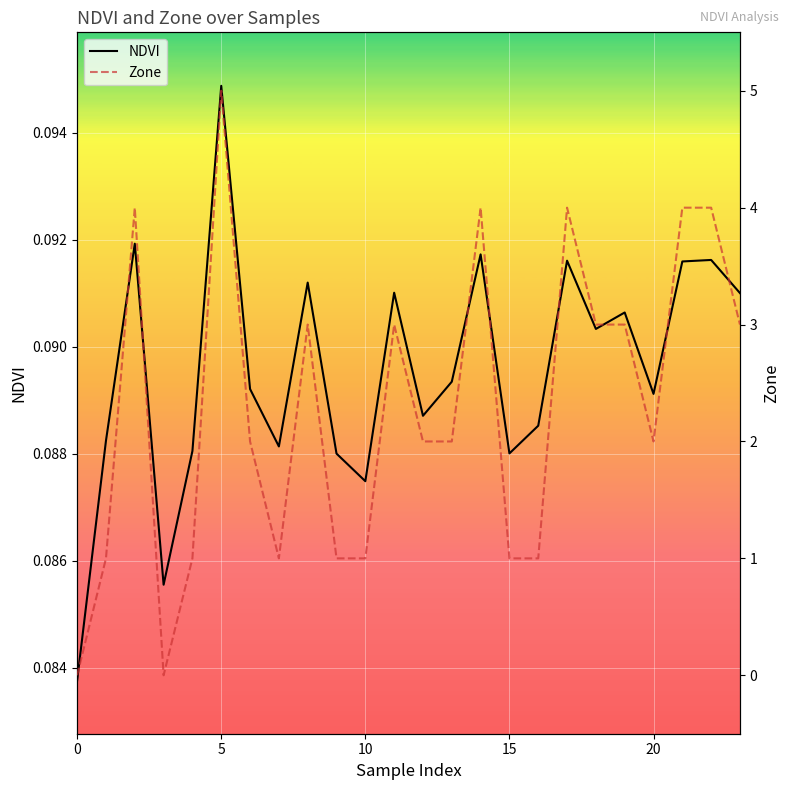

Rank the series by their maximum value, from lowest to highest.

NDVI, Zone